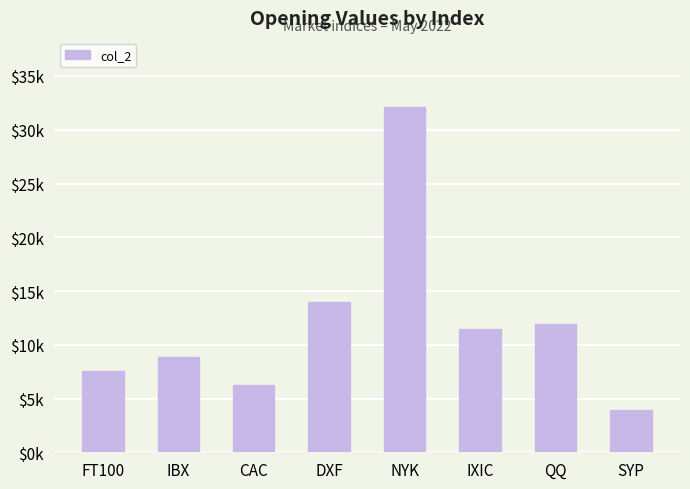

What is the difference between the second highest and minimum values?

10029.2